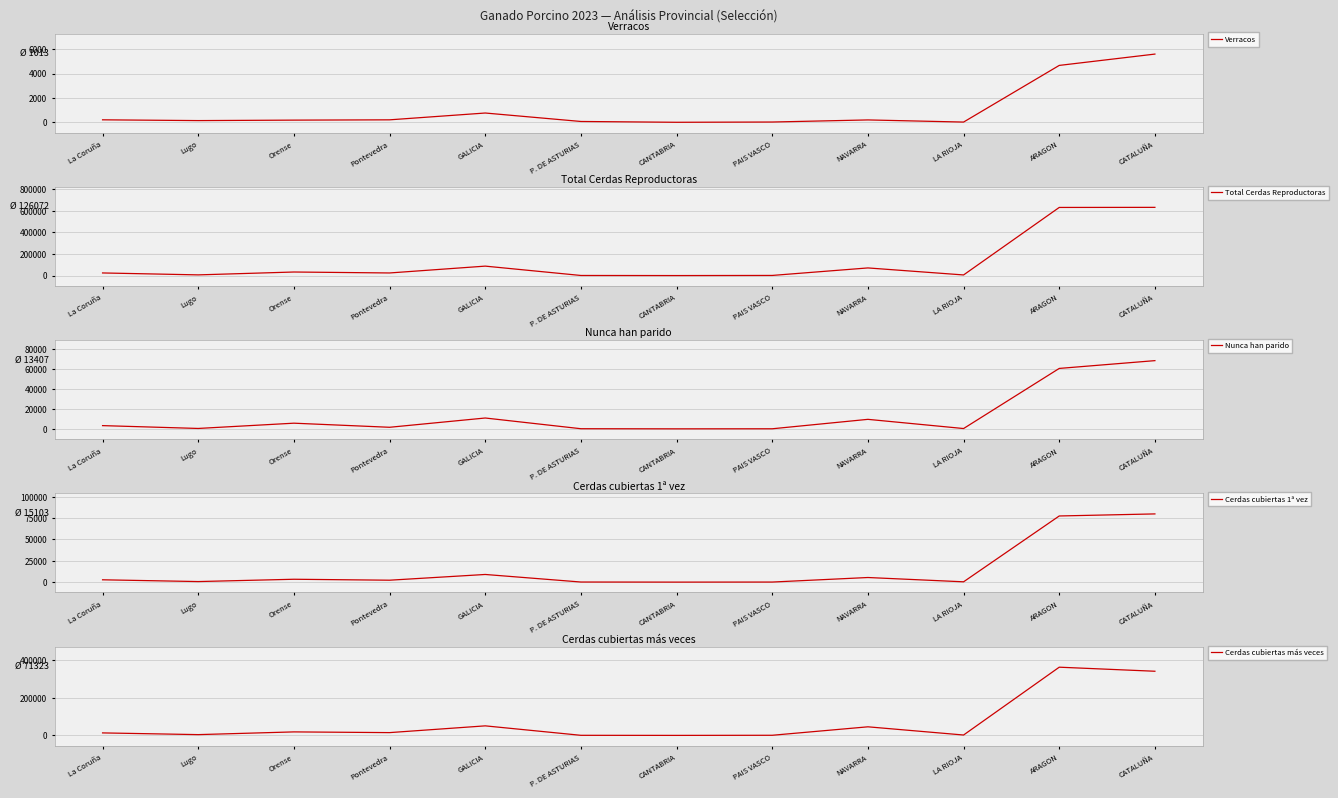

What is the label of the 10th point from the right?

Orense